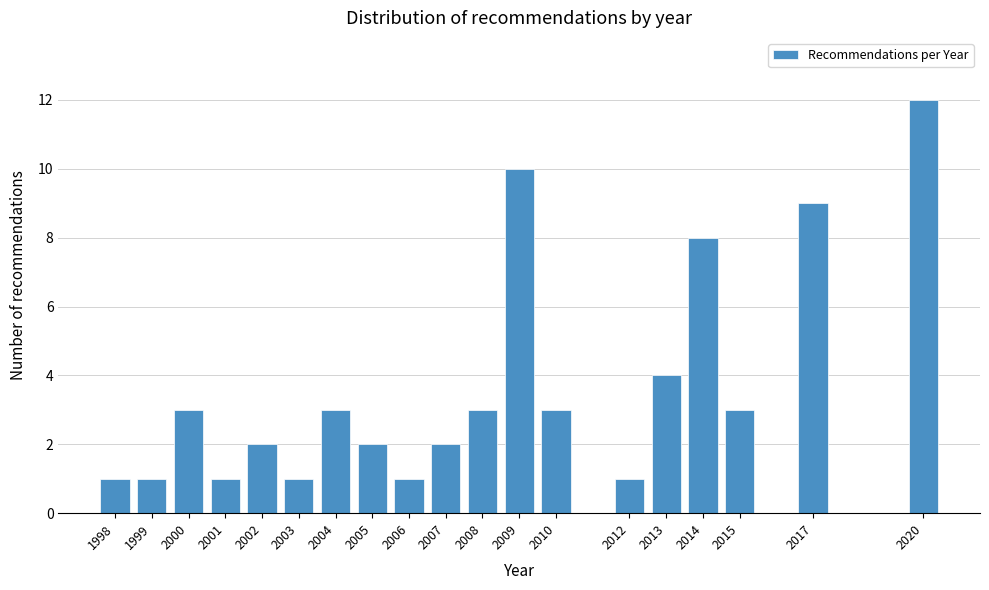

Reading left to right, extract all data points from this chart.

1998=1	1999=1	2000=3	2001=1	2002=2	2003=1	2004=3	2005=2	2006=1	2007=2	2008=3	2009=10	2010=3	2012=1	2013=4	2014=8	2015=3	2017=9	2020=12